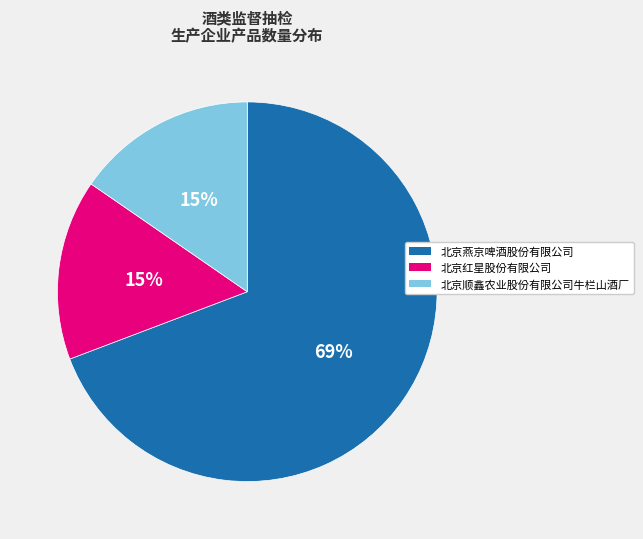

To the nearest percent, what percentage of the pie is 北京红星股份有限公司?

15%